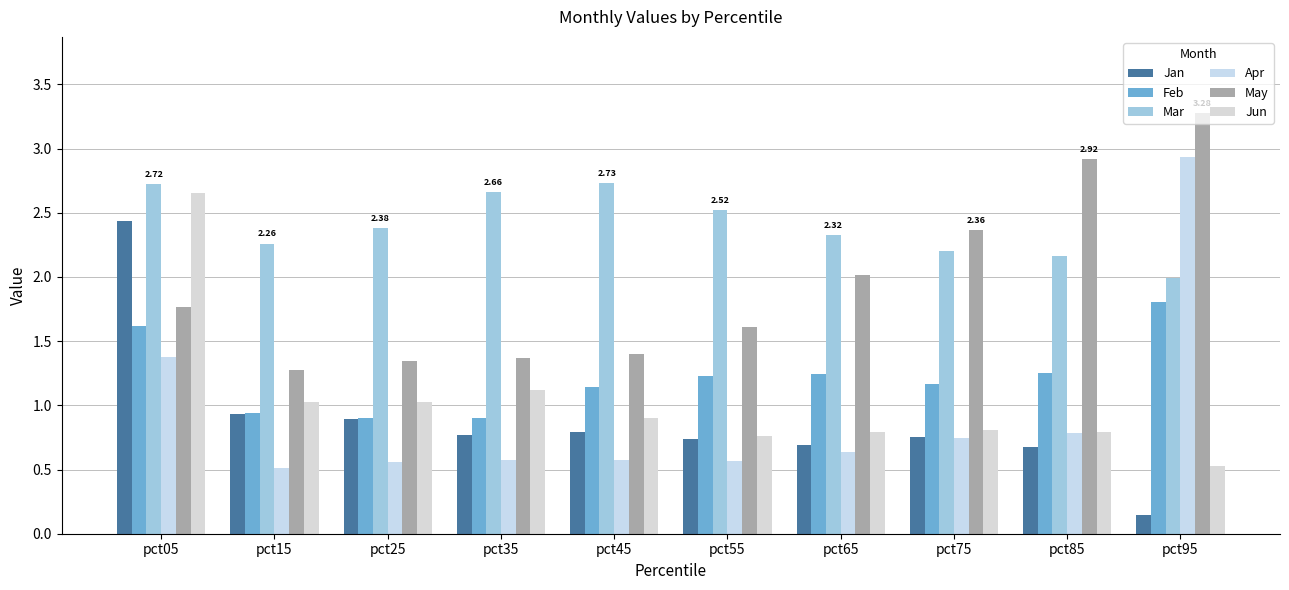

At how many categories does at least one series exceed 1?

10